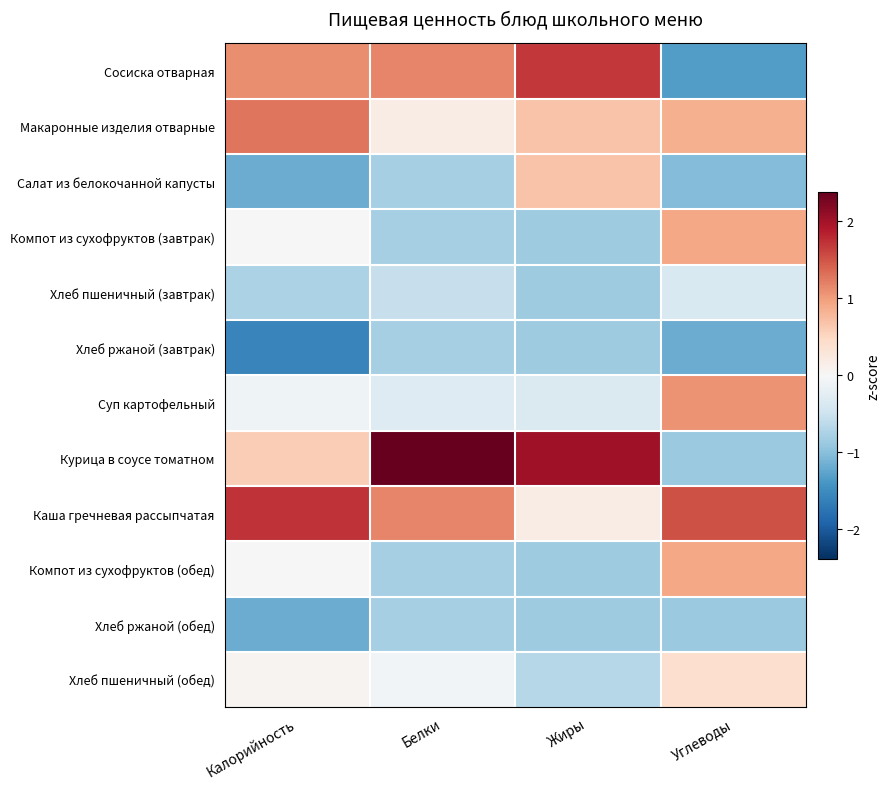

At how many categories does at least one series exceed 1?

4